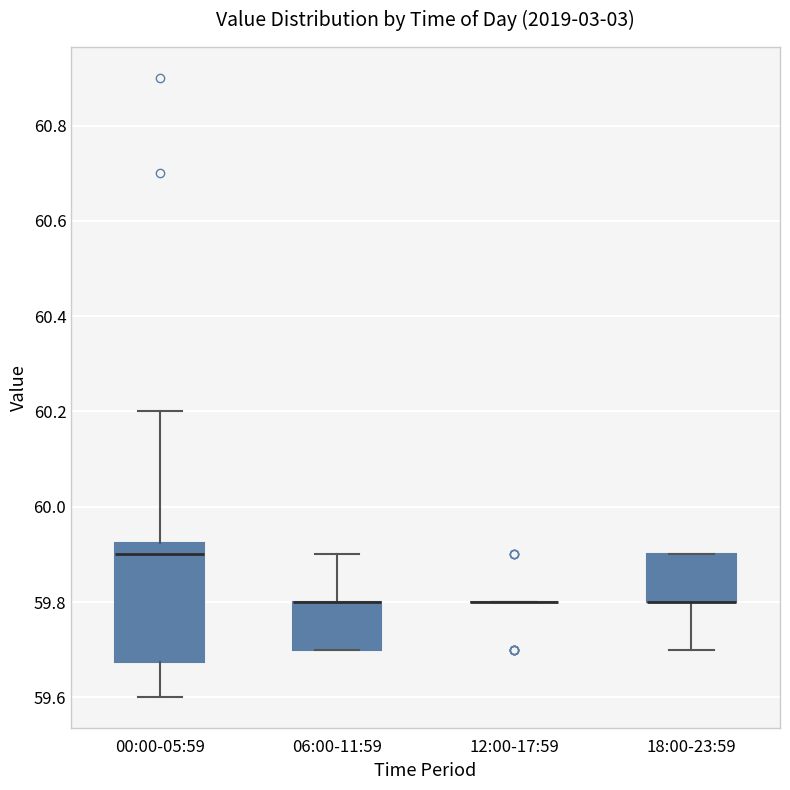

Reading left to right, transcribe this box plot: for each box, give where its median line is, the range the box spans, and where its two whiskers end, as read against the y-axis. The values are not printed on the chart, so give them approximately, as read against the axis.

00:00-05:59: median 59.90, box 59.68 to 59.92, whiskers 59.60 to 60.20
06:00-11:59: median 59.80 (drawn on the box's upper edge), box 59.70 to 59.80, whiskers 59.70 to 59.90
12:00-17:59: box collapsed to a line at 59.80, whiskers 59.80 to 59.80
18:00-23:59: median 59.80 (drawn on the box's lower edge), box 59.80 to 59.90, whiskers 59.70 to 59.90